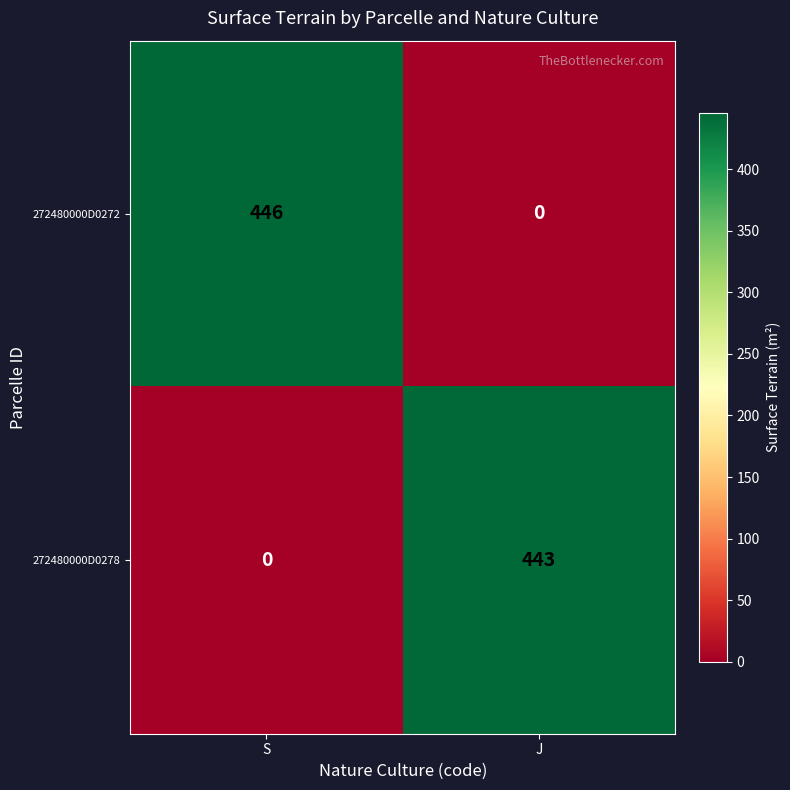

What is the difference between the maximum and minimum values in the 272480000D0278 series?

443